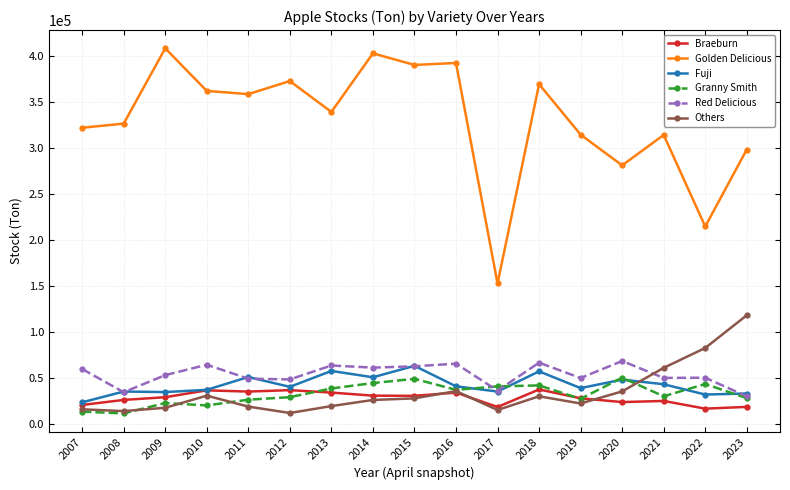

What is the difference between the second highest and minimum values in the Granny Smith series?

37495.5